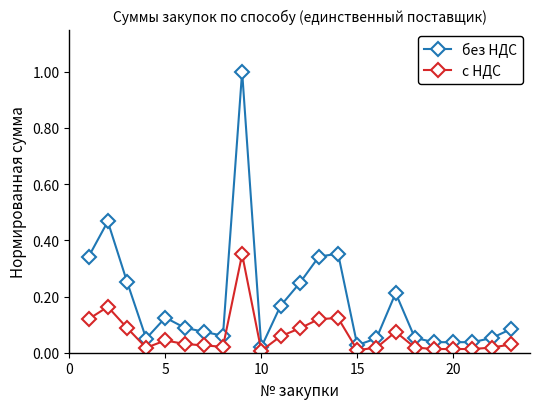

What are all the series names shown in the legend?

без НДС, с НДС